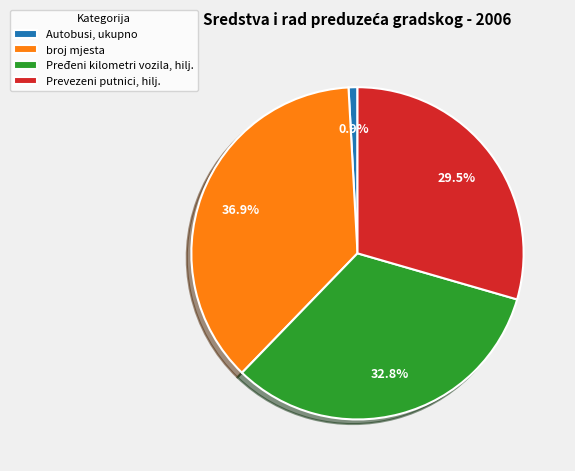

The broj mjesta slice represents 37% of the pie. True or false?

True